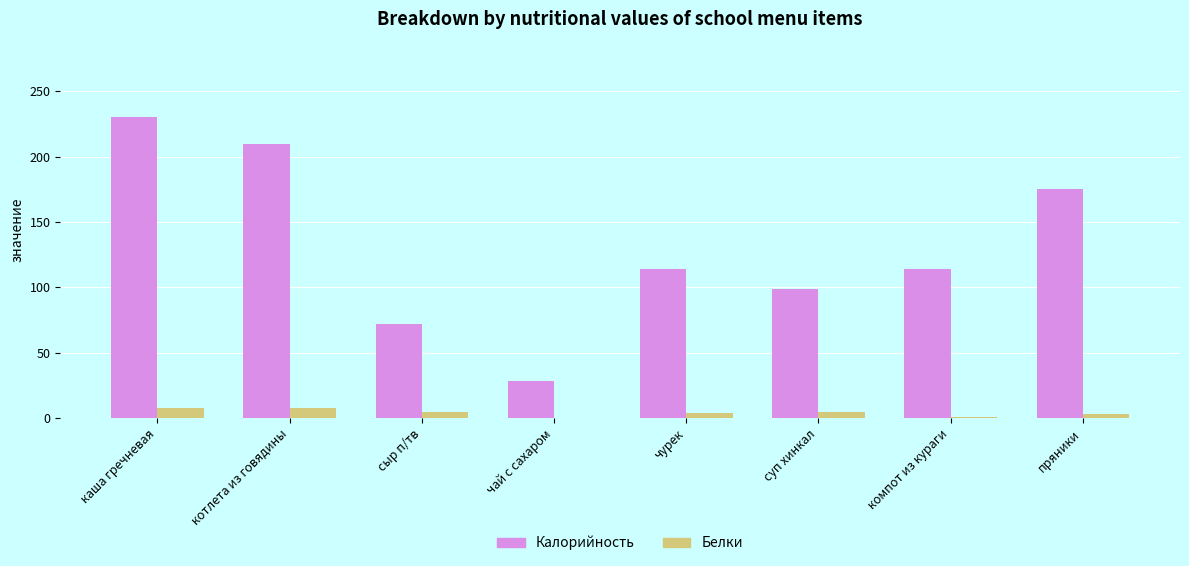

Are the bars grouped side by side (vs. stacked)?

Yes